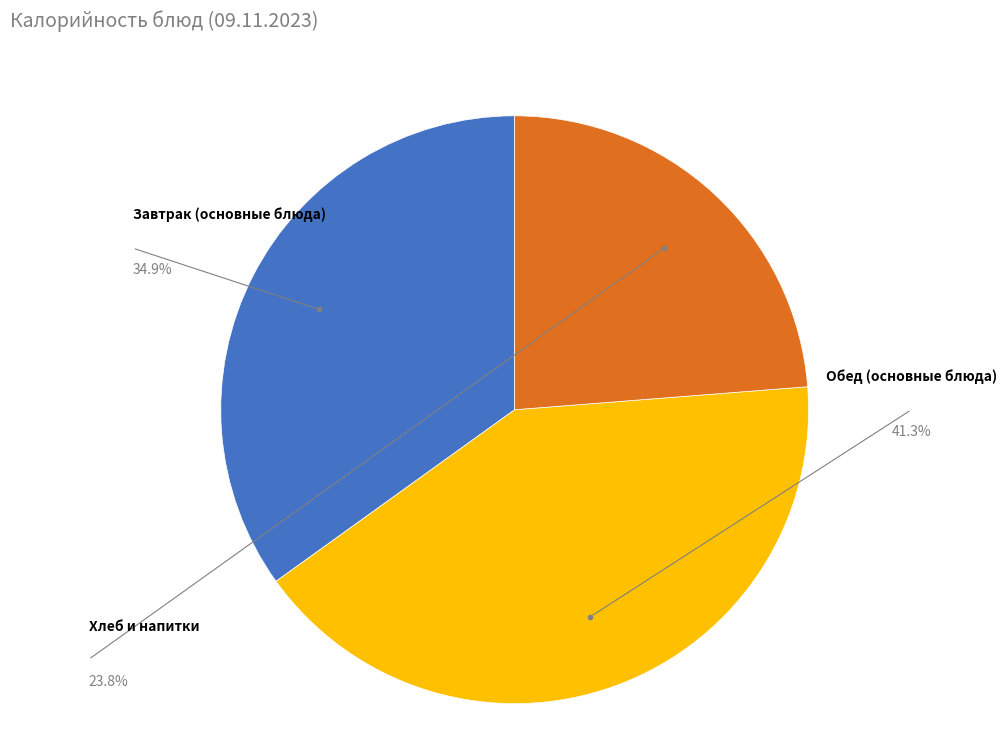

Count the number of slices in the pie.

3